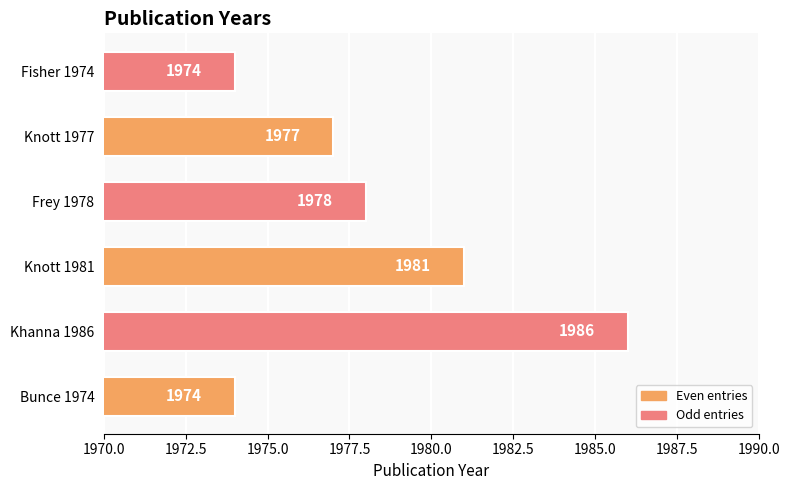

What is the greatest value displayed?

1986